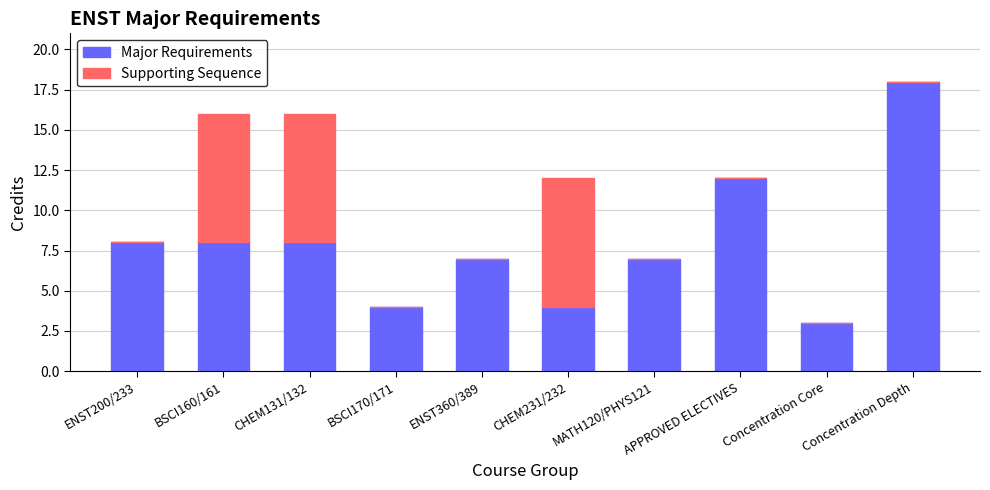

True or false: Major Requirements has a value of 7 at ENST360/389.

True